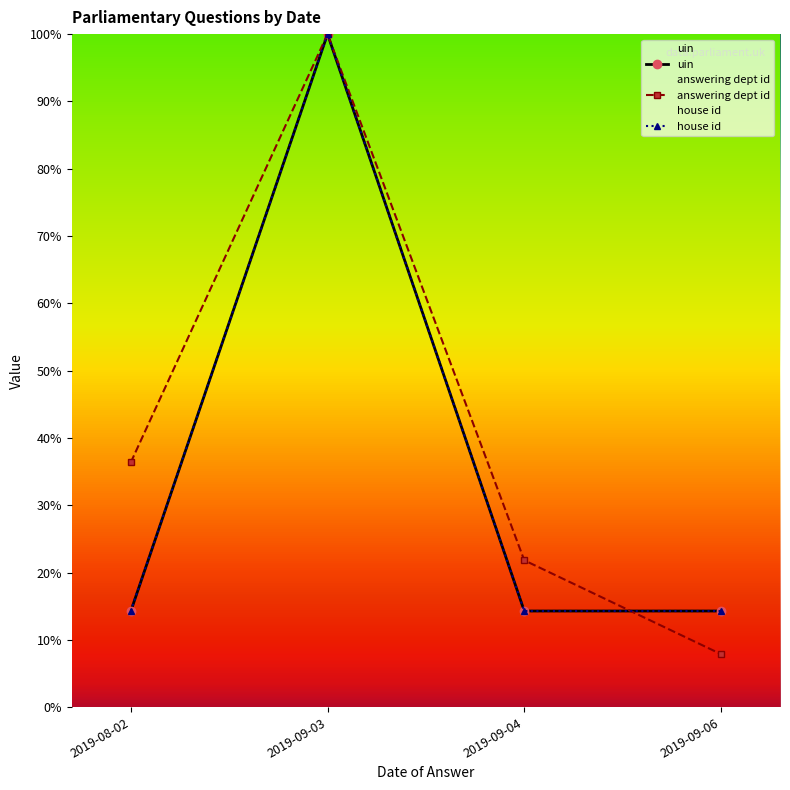

Between 2019-09-04 and 2019-09-06, which is larger?

2019-09-04